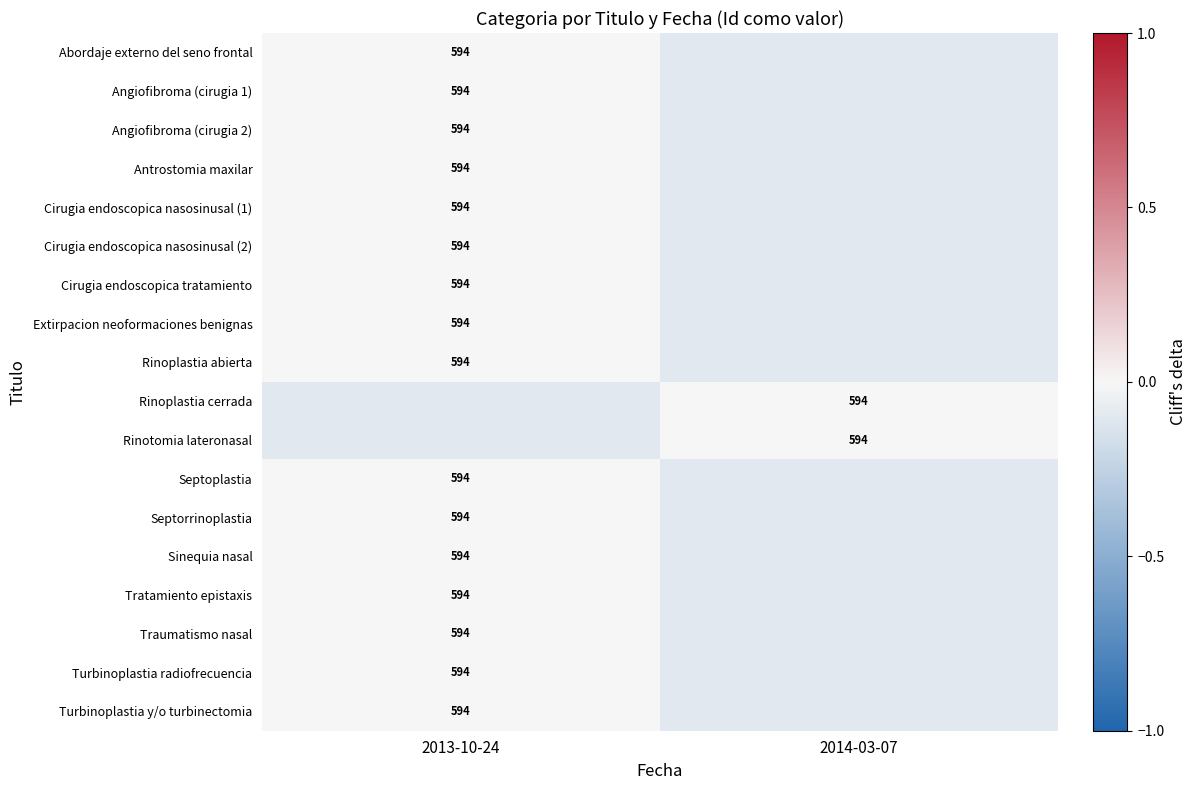

True or false: Septorrinoplastia has a value of 594.0 at 2013-10-24.

True